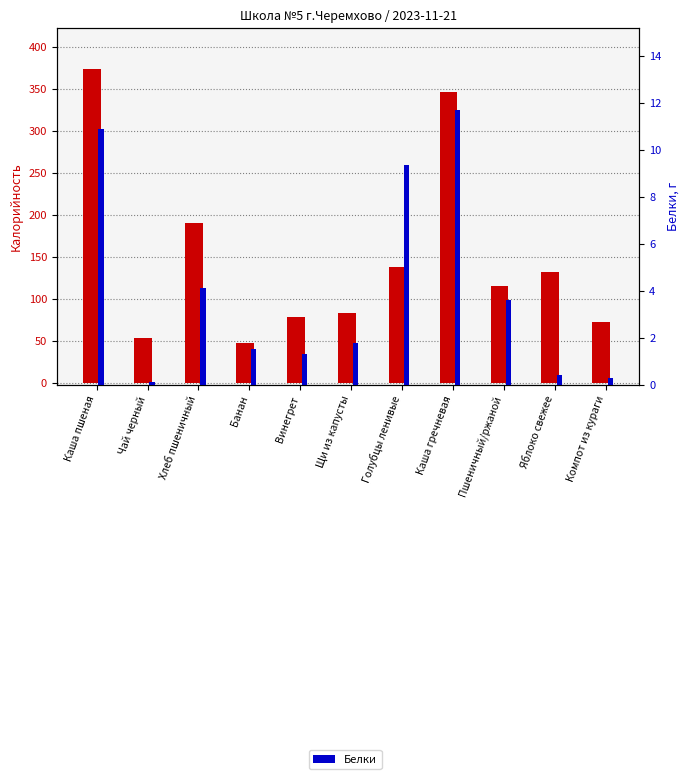

Reading right to left, list all the values displayed in this chart.

Калорийность: Компот из кураги=72.9	Яблоко свежее=131.6	Пшеничный/ржаной=115.0	Каша гречневая=345.8	Голубцы ленивые=137.5	Щи из капусты=83.0	Винегрет=78.0	Банан=47.0	Хлеб пшеничный=190.5	Чай черный=54.0	Каша пшеная=373.8
Белки: Компот из кураги=0.3	Яблоко свежее=0.4	Пшеничный/ржаной=3.6	Каша гречневая=11.7	Голубцы ленивые=9.3	Щи из капусты=1.8	Винегрет=1.3	Банан=1.5	Хлеб пшеничный=4.1	Чай черный=0.1	Каша пшеная=10.9